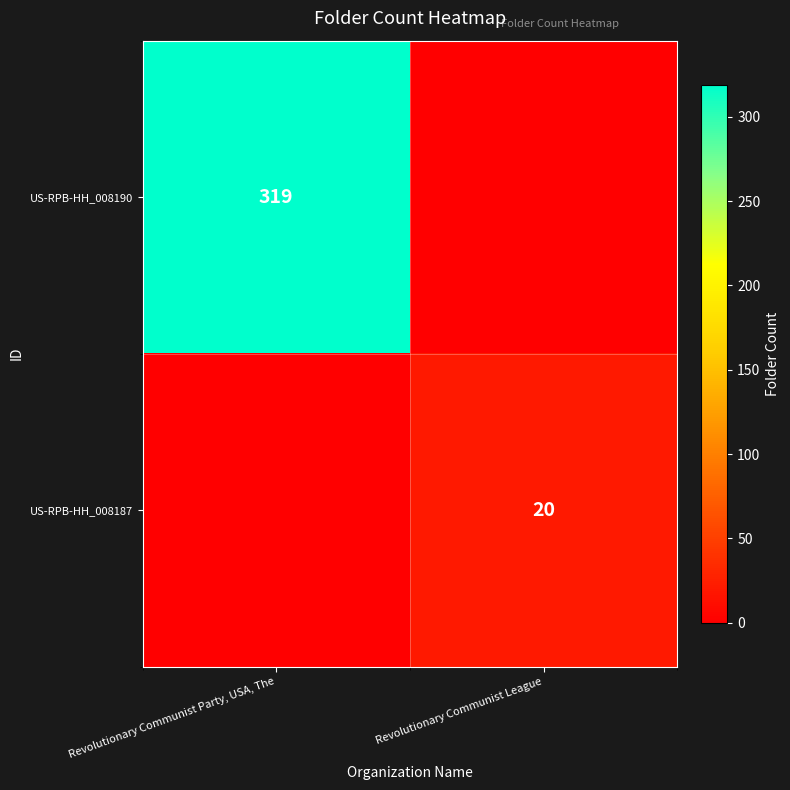

At how many categories does at least one series exceed 126?

1